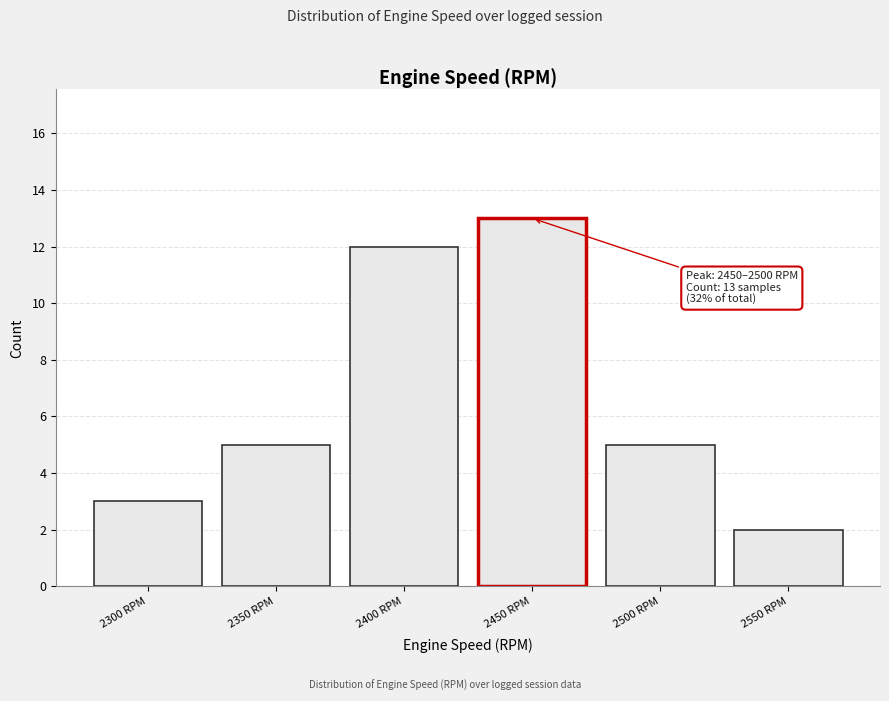

Reading right to left, what are all the values shown in this chart?

2	5	13	12	5	3